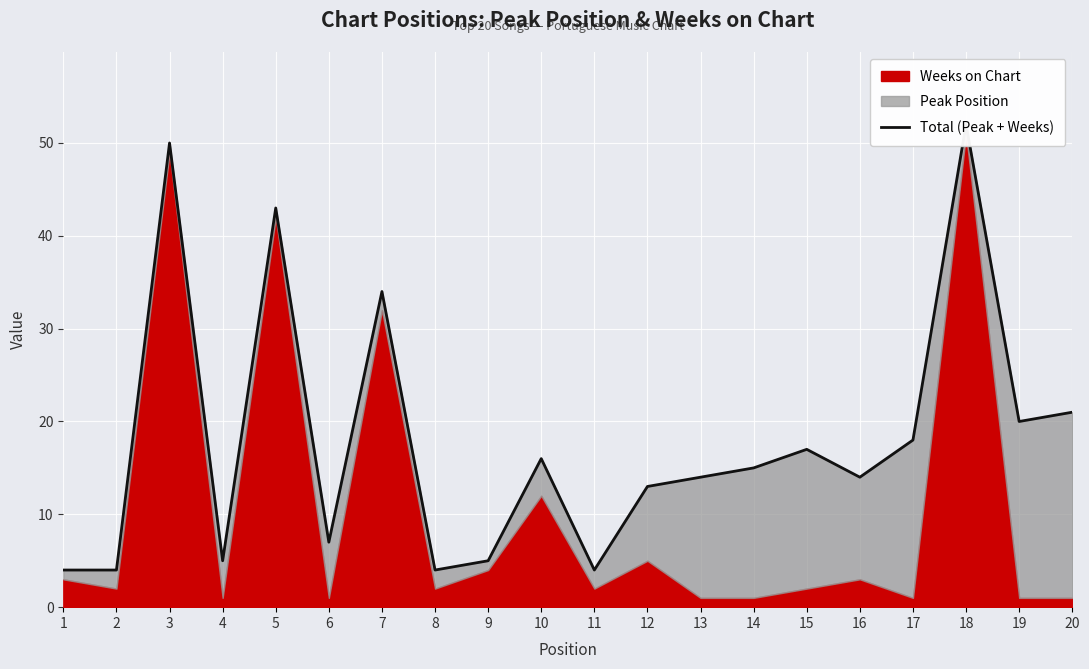

True or false: the data has more than 1 interior local peaks.

True